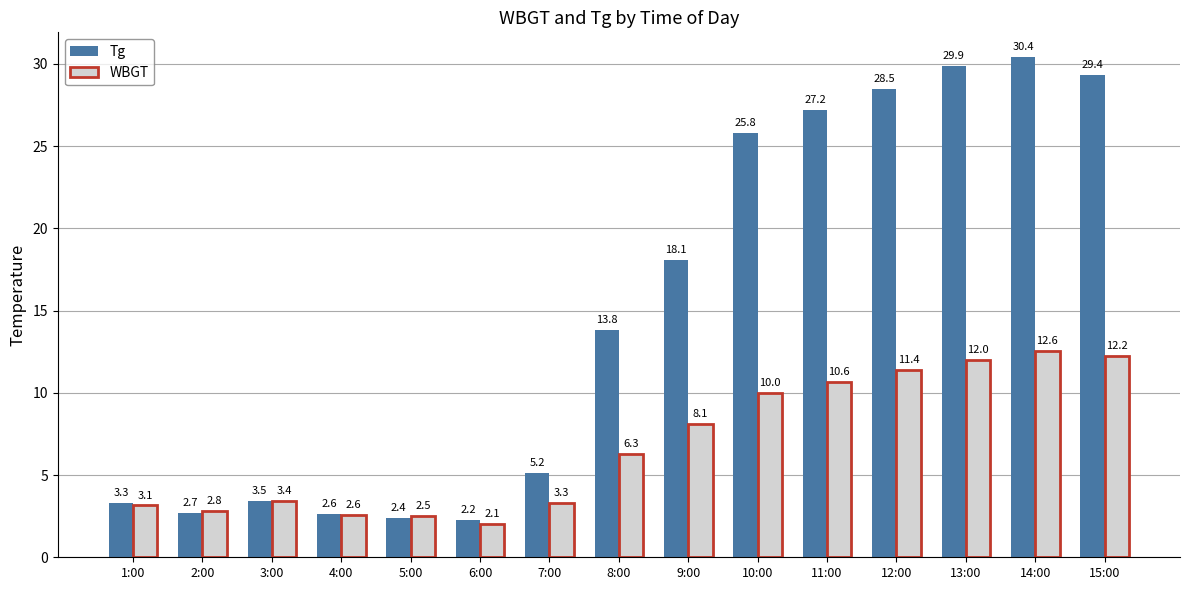

What is the sum of the Tg values at 2:00 and 1:00?

6.0